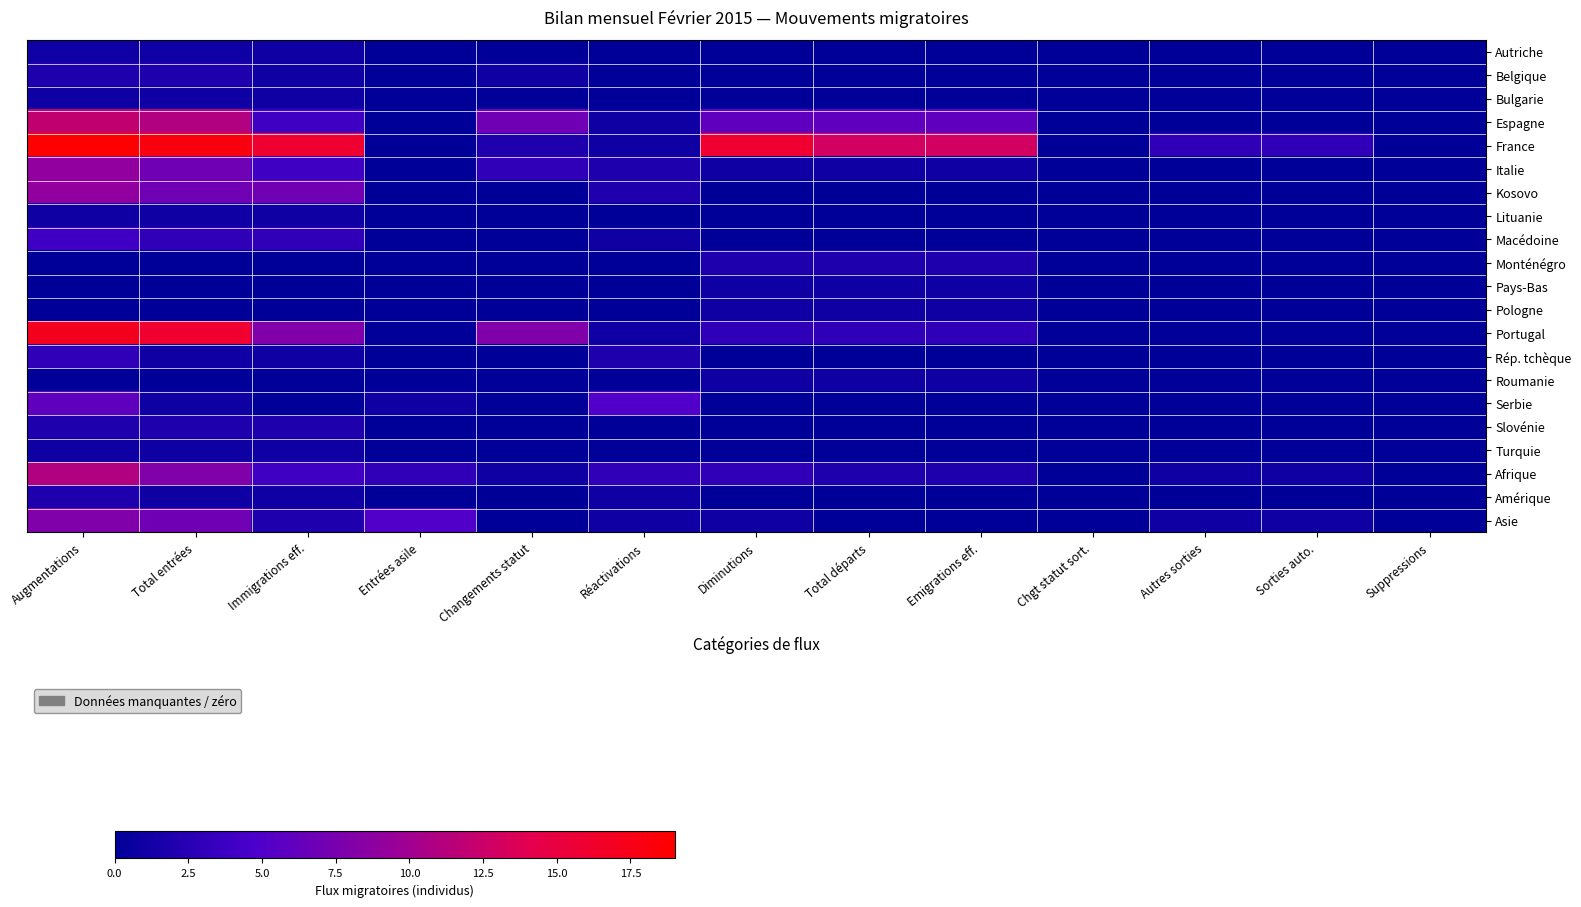

What is the maximum value shown in the chart?

19